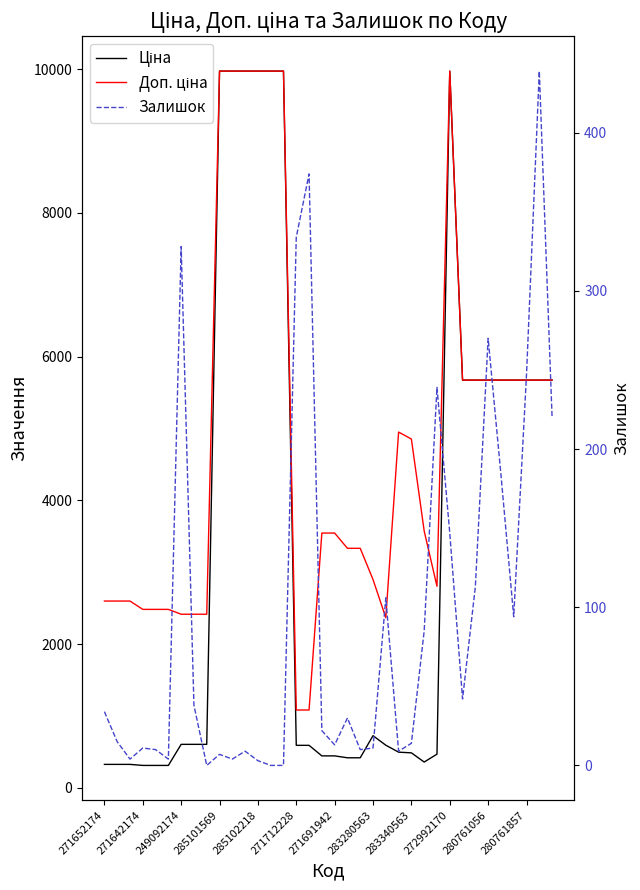

The Доп. ціна series shows 9975.0 at 285101569. True or false?

True